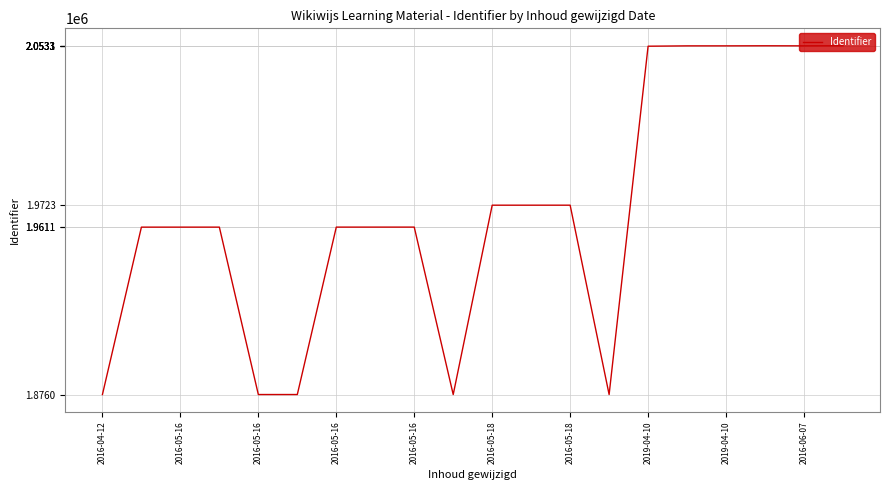

What is the minimum value shown in the chart?

1876020